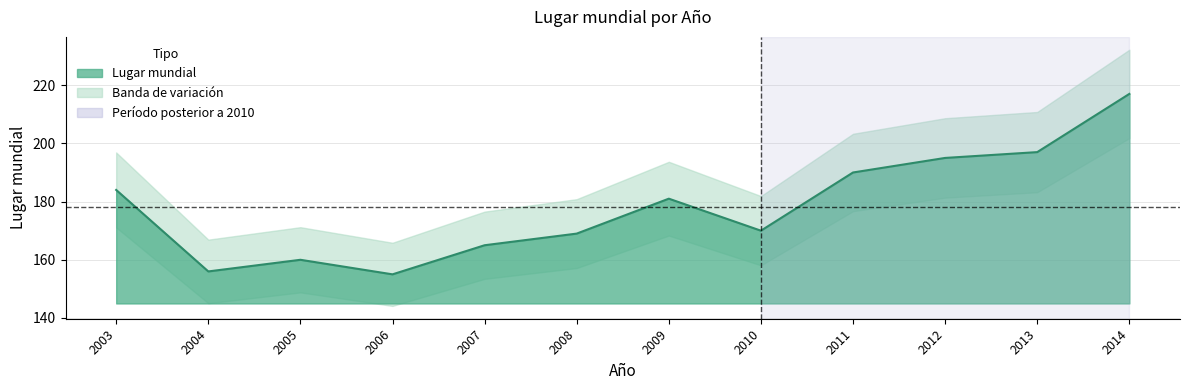

Reading left to right, transcribe all the data shown in this chart.

2003=184	2004=156	2005=160	2006=155	2007=165	2008=169	2009=181	2010=170	2011=190	2012=195	2013=197	2014=217